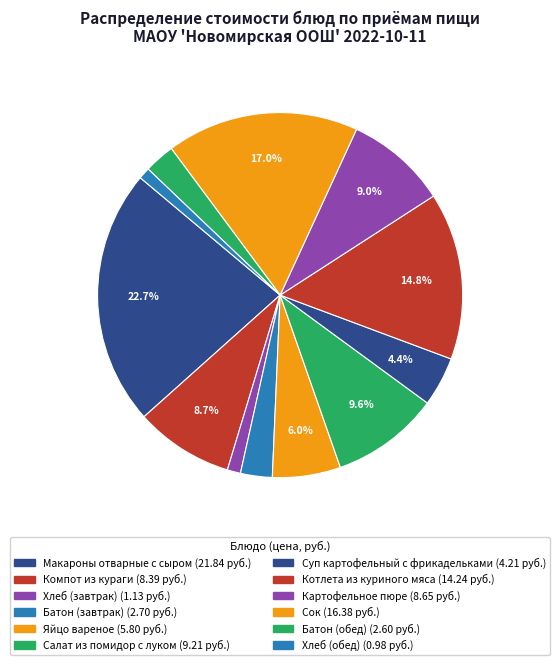

How many slices are in this pie chart?

12